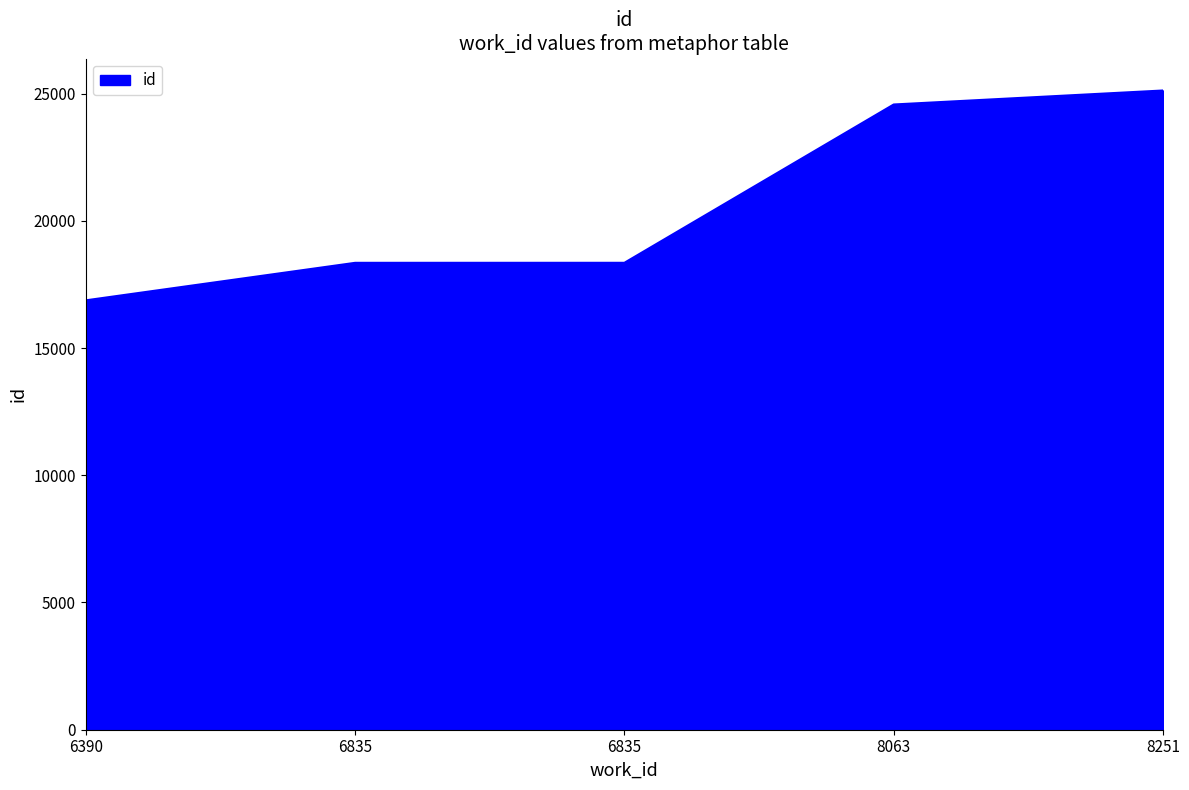

Reading left to right, extract all data points from this chart.

6390=16873	6835=18347	6835=18348	8063=24569	8251=25119